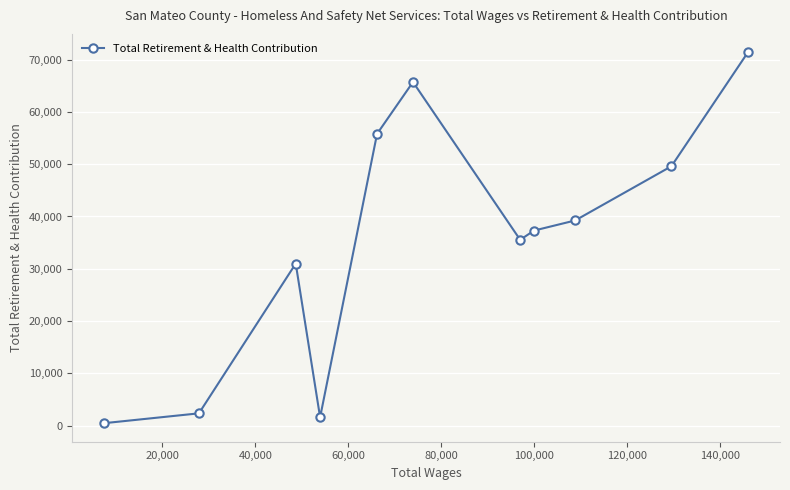

How many interior local valleys (lower than both neighbors) does the data have?

2